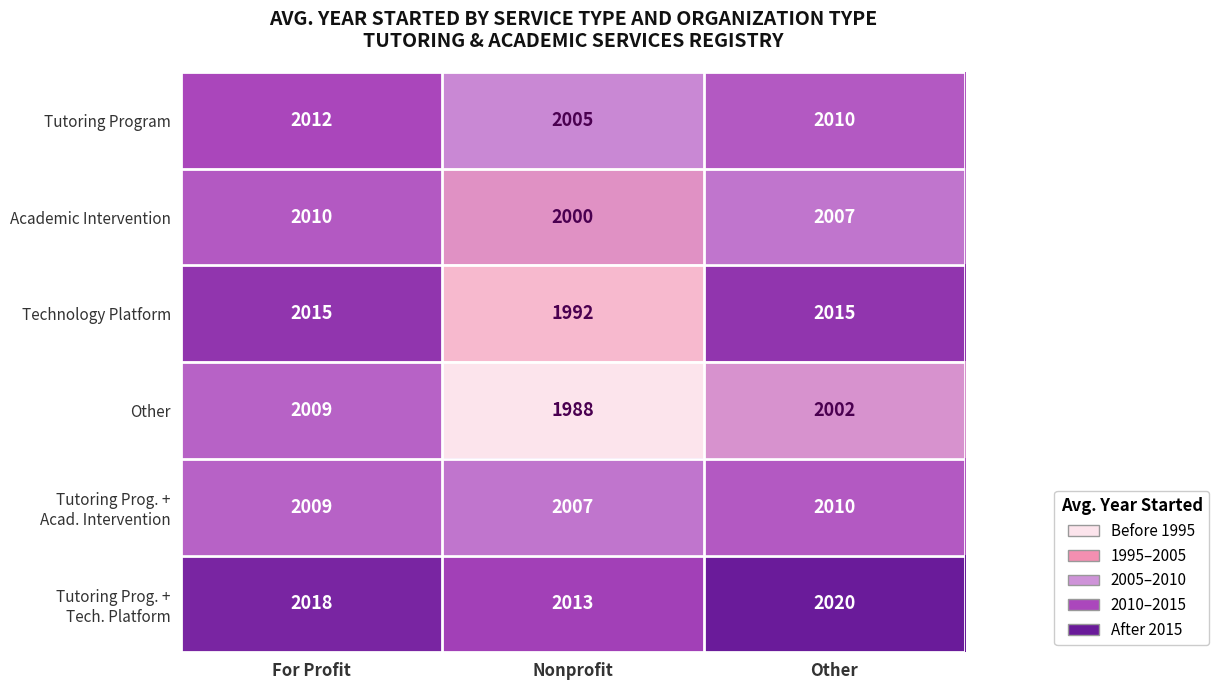

What is the spread (max minus min) of values at Nonprofit?

25